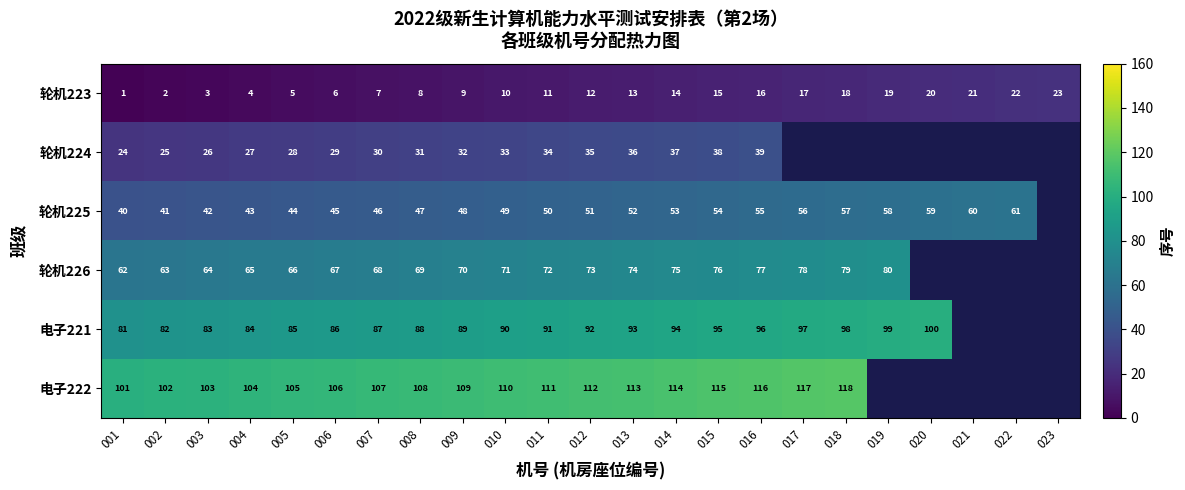

What is the highest value of the 轮机223 series?

23